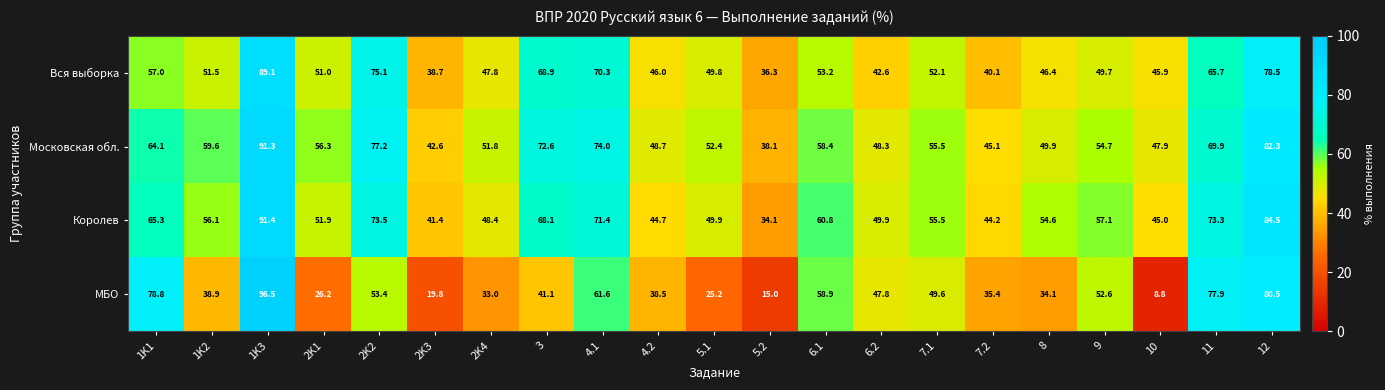

How many series are shown in this chart?

4